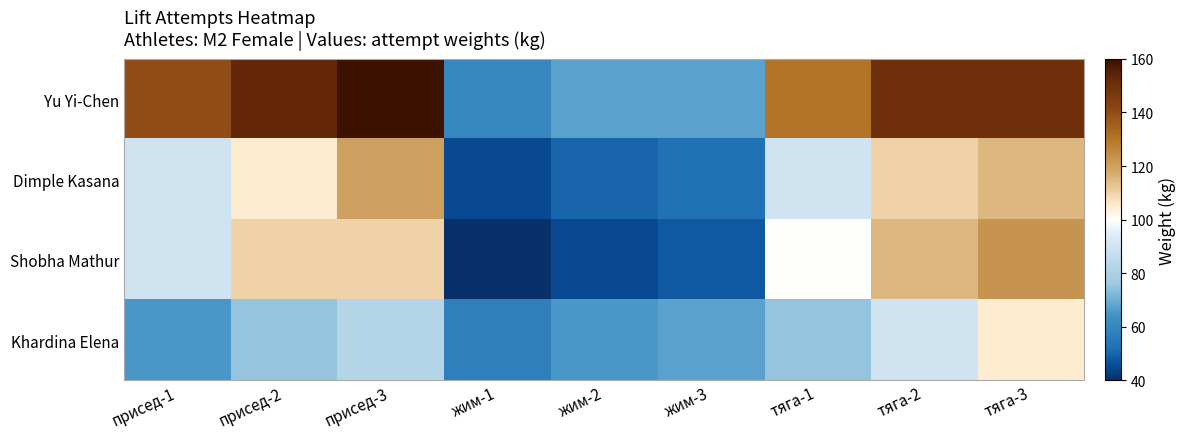

Reading left to right, list all the values displayed in this chart.

Yu Yi-Chen: присед-1=140.0	присед-2=152.5	присед-3=160.0	жим-1=60.0	жим-2=67.5	жим-3=67.5	тяга-1=130.0	тяга-2=150.0	тяга-3=150.0
Dimple Kasana: присед-1=90.0	присед-2=105.0	присед-3=120.0	жим-1=45.0	жим-2=50.0	жим-3=52.5	тяга-1=90.0	тяга-2=110.0	тяга-3=115.0
Shobha Mathur: присед-1=90.0	присед-2=110.0	присед-3=110.0	жим-1=40.0	жим-2=45.0	жим-3=47.5	тяга-1=100.0	тяга-2=115.0	тяга-3=122.5
Khardina Elena: присед-1=65.0	присед-2=75.0	присед-3=82.5	жим-1=57.5	жим-2=65.0	жим-3=67.5	тяга-1=75.0	тяга-2=90.0	тяга-3=105.0